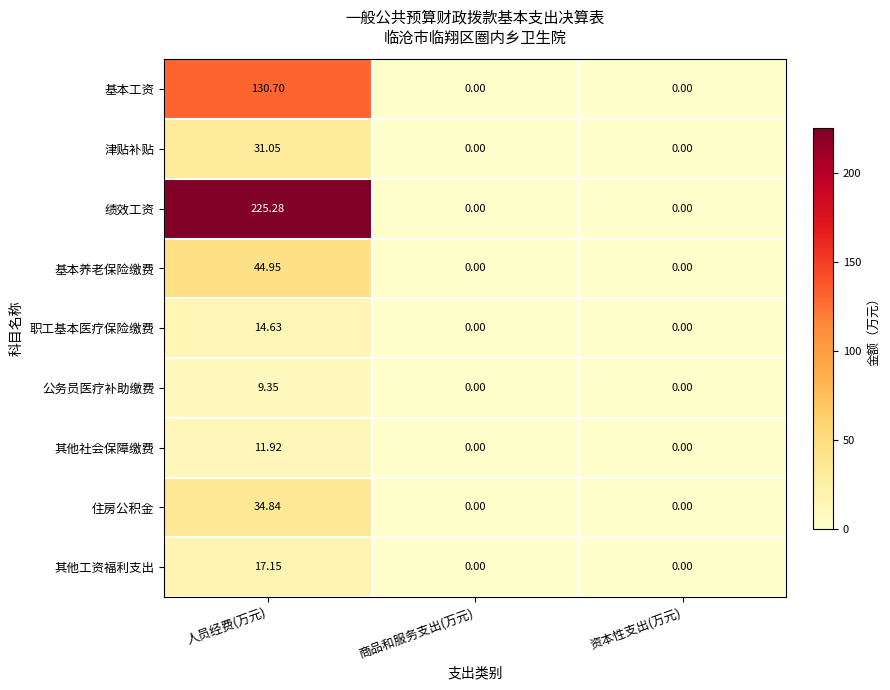

Rank the series by their maximum value, from lowest to highest.

公务员医疗补助缴费, 其他社会保障缴费, 职工基本医疗保险缴费, 其他工资福利支出, 津贴补贴, 住房公积金, 基本养老保险缴费, 基本工资, 绩效工资